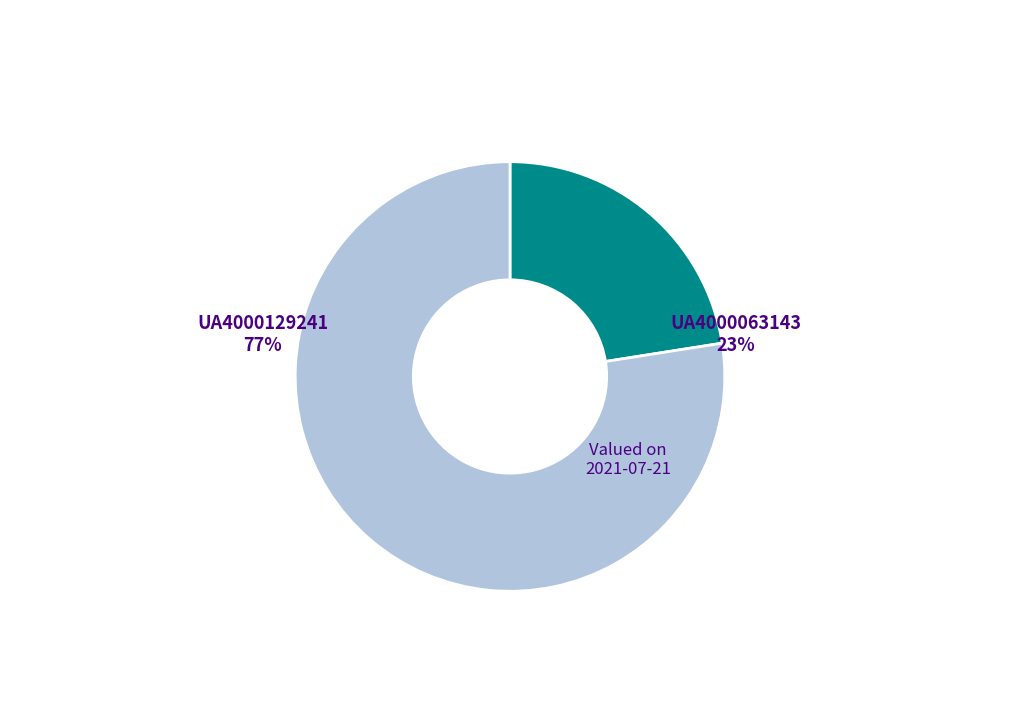

To the nearest percent, what is the average slice percentage?

50%